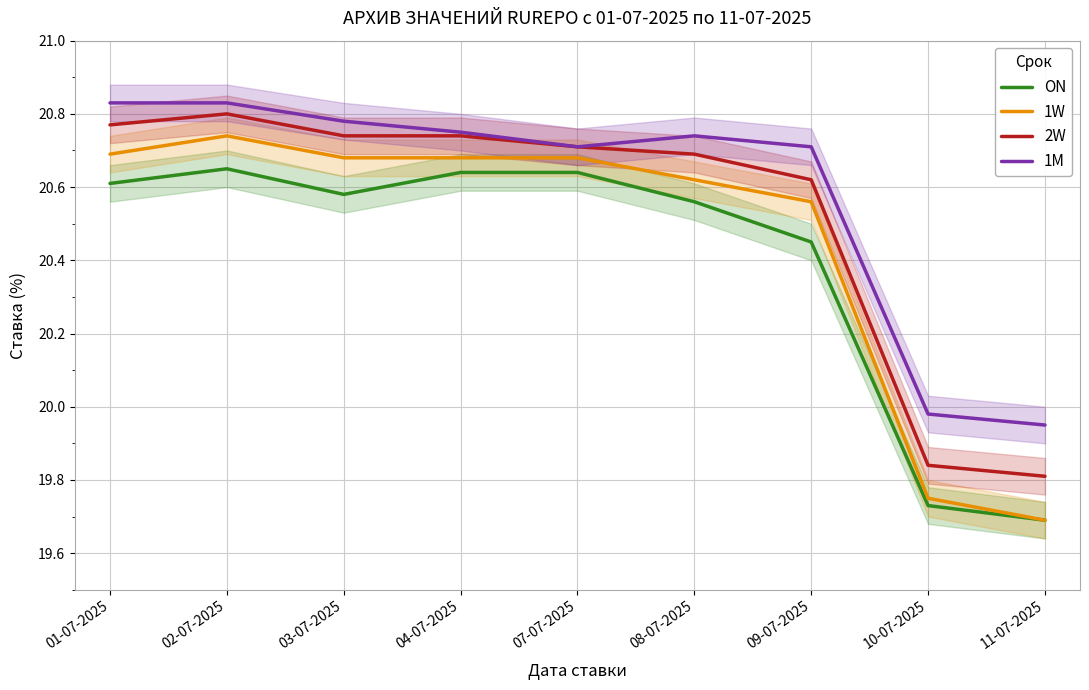

True or false: ON and 1W intersect in this chart.

False